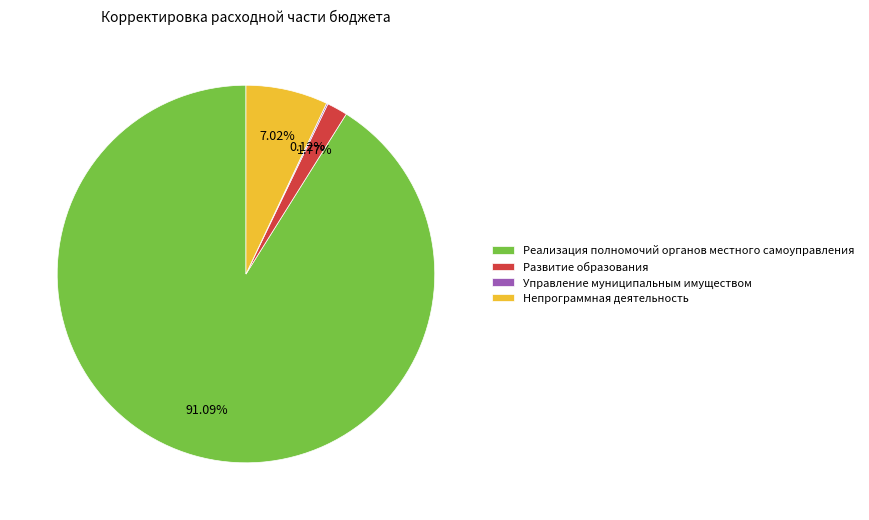

To the nearest percent, what portion does Реализация полномочий органов местного самоуправления represent?

91%